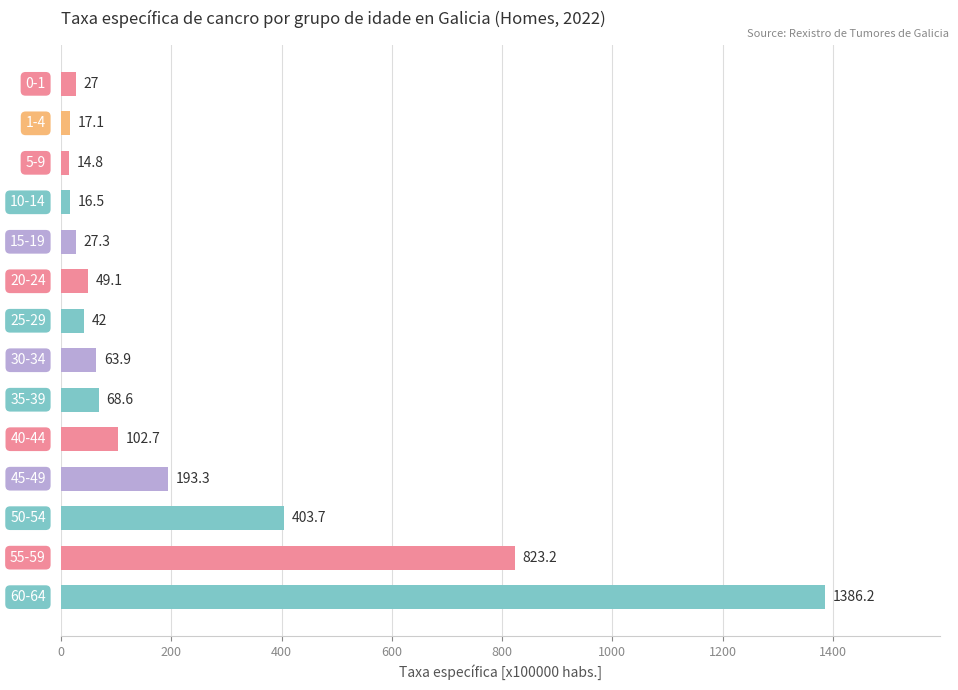

What is the sum of all values?

3235.4